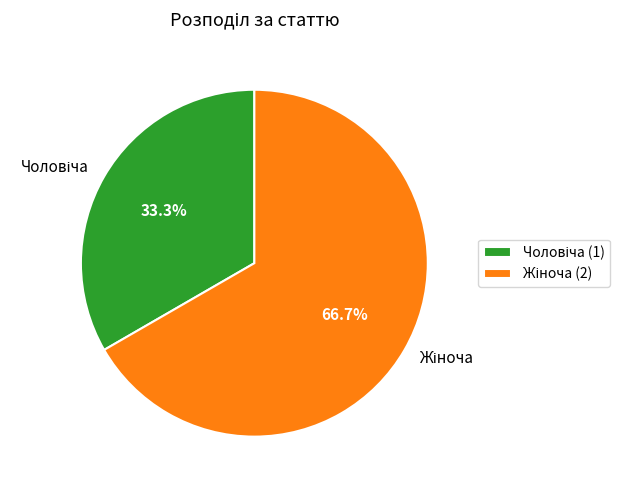

Is there a majority slice in this chart?

Yes